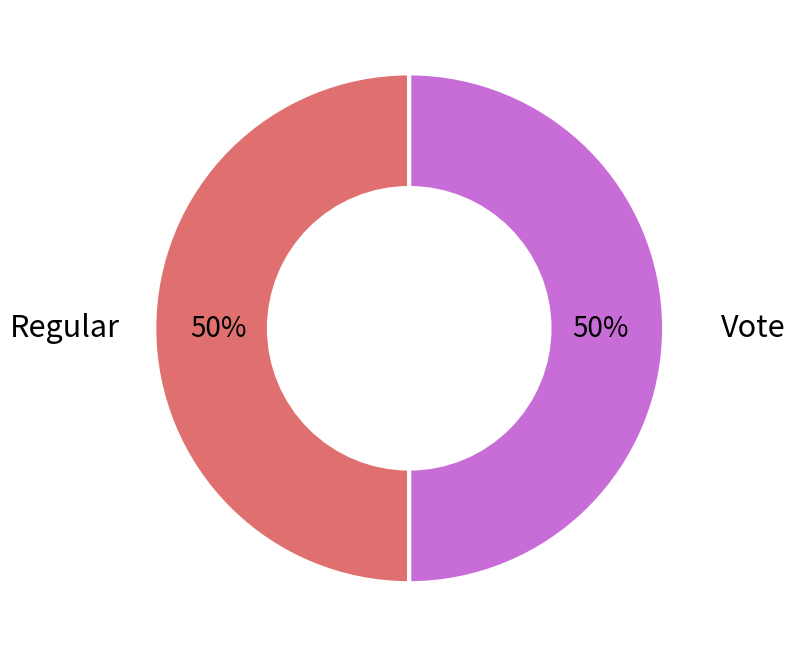

How many slices are in this pie chart?

2